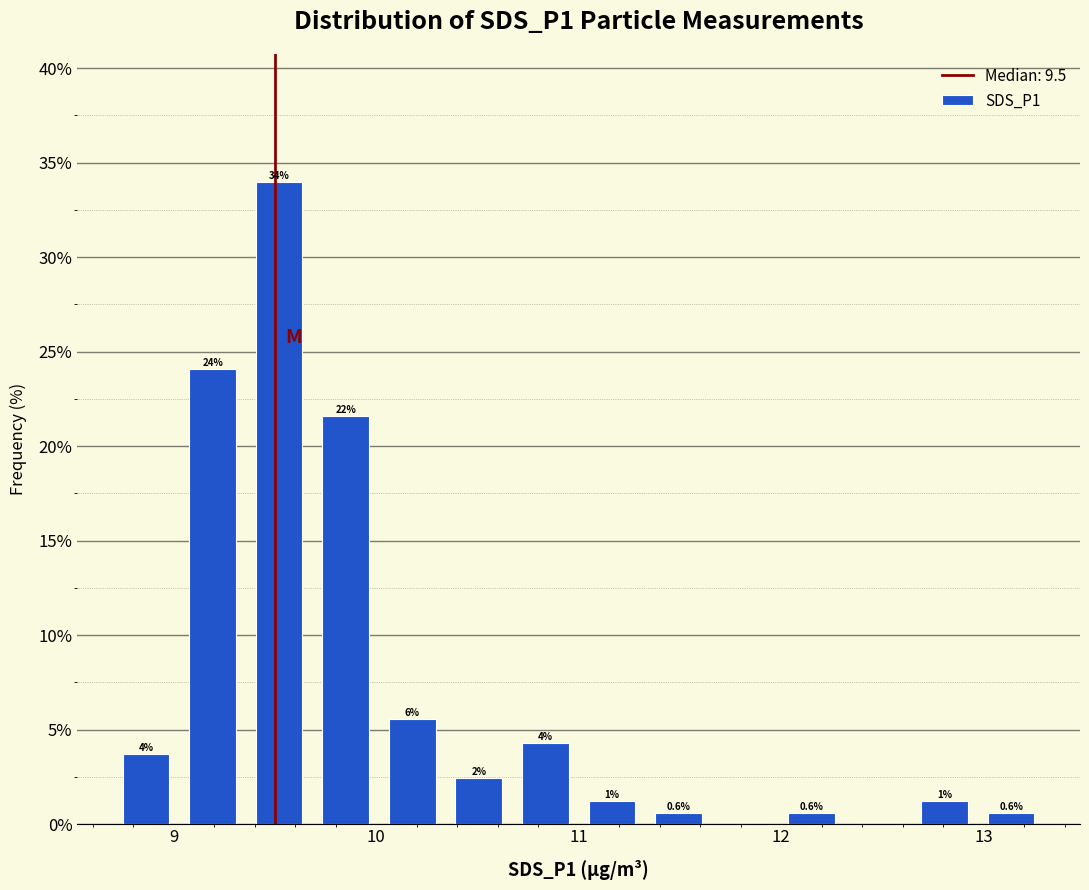

Read against the x-axis, roughly where is the centre of the tallest bar?

9.5